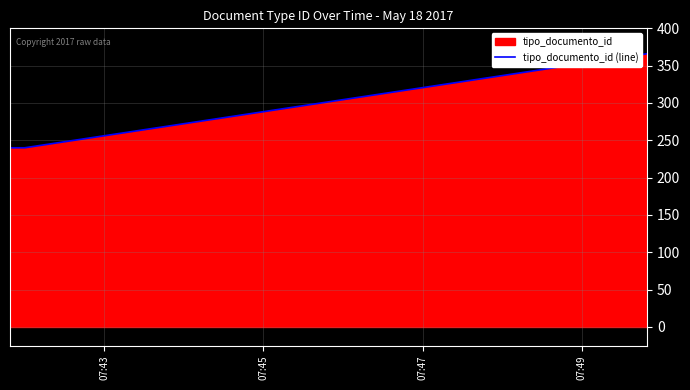

What is the sum of all values?

846